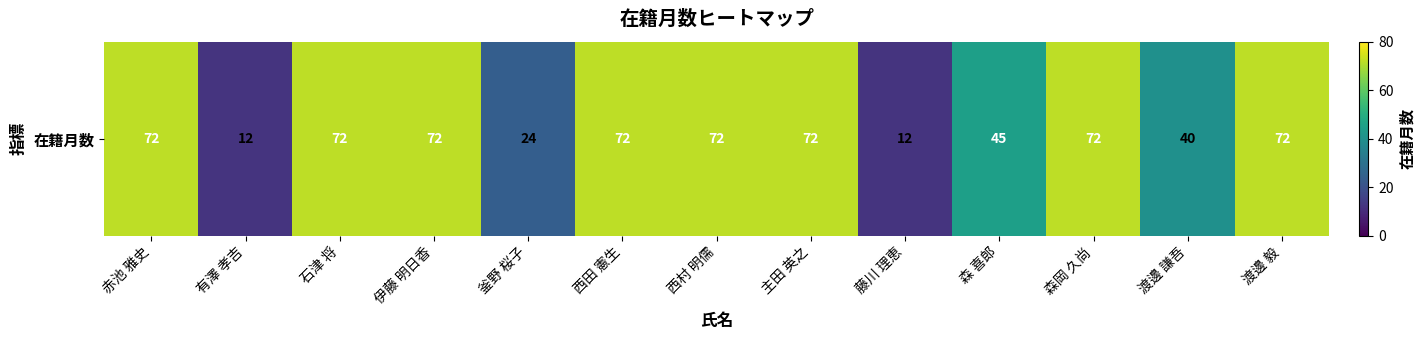

What is the difference between the values at 釜野 桜子 and 主田 英之?

48